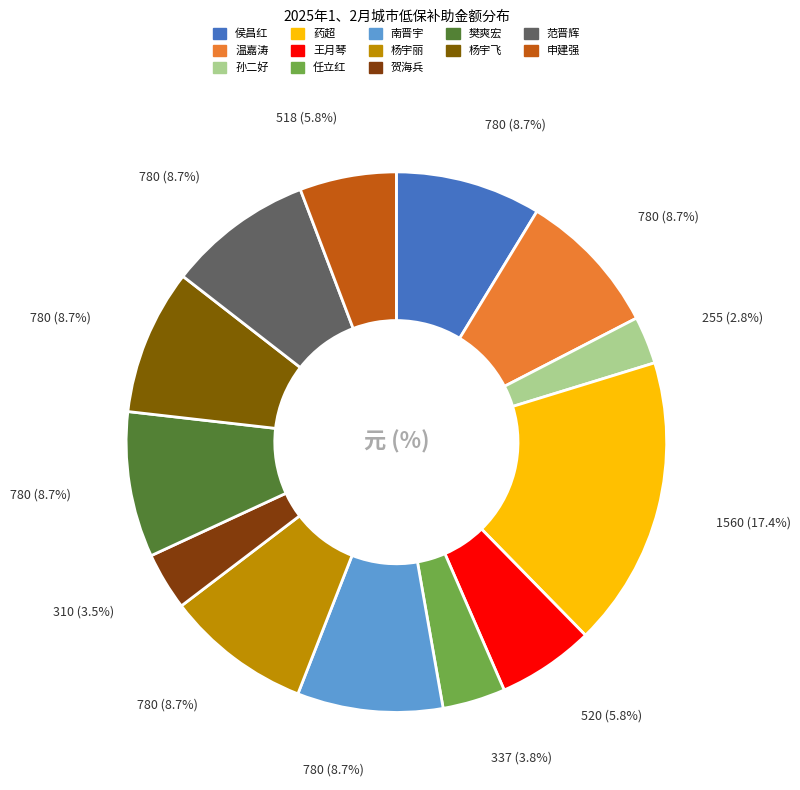

How many segments does this pie chart have?

13